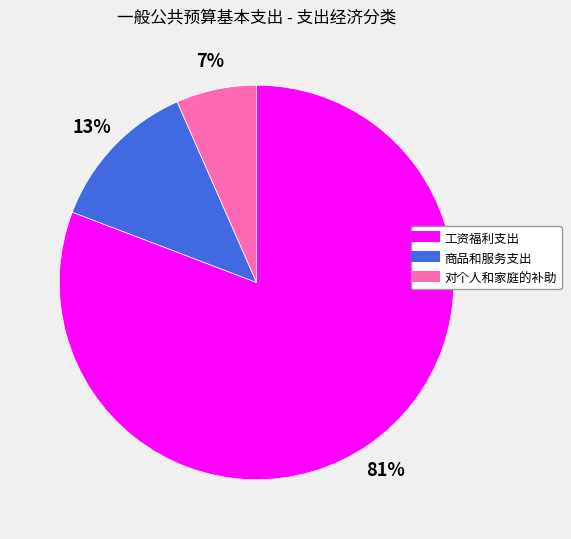

Between 商品和服务支出 and 工资福利支出, which is larger?

工资福利支出